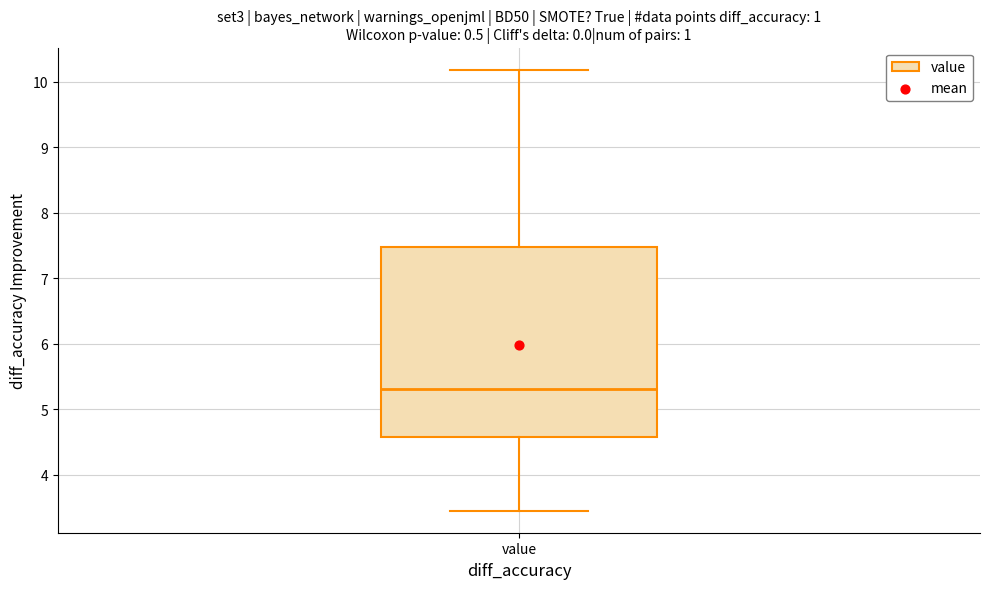

Transcribe this box plot: give where the median line is, the range the box spans, and where the two whiskers end, as read against the y-axis. The values are not printed on the chart, so give them approximately, as read against the axis.

median 5.3, box 4.6 to 7.5, whiskers 3.5 to 10.2